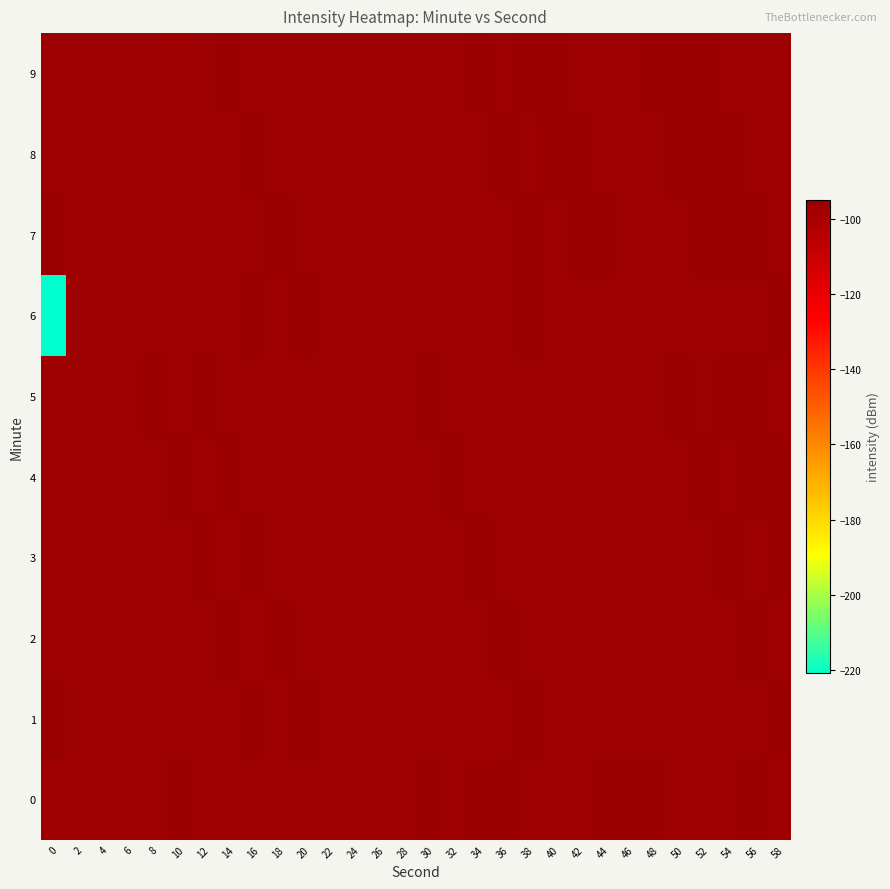

Rank the series by their maximum value, from lowest to highest.

7, 8, 9, 0, 2, 3, 4, 5, 6, 1